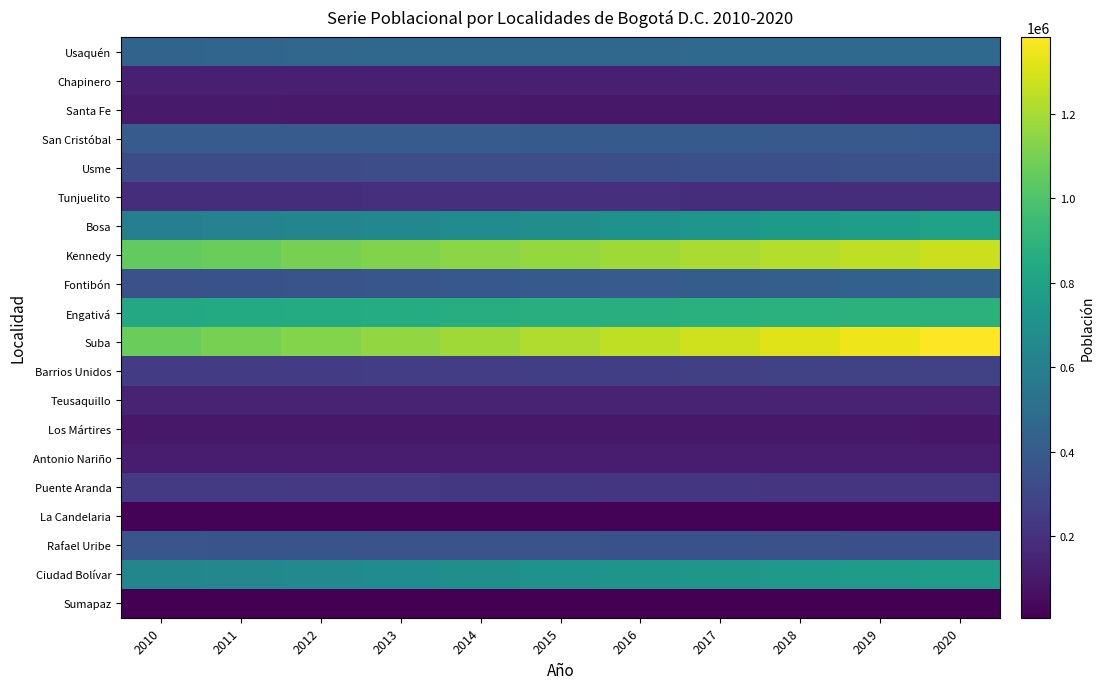

How many distinct data groups are displayed?

20